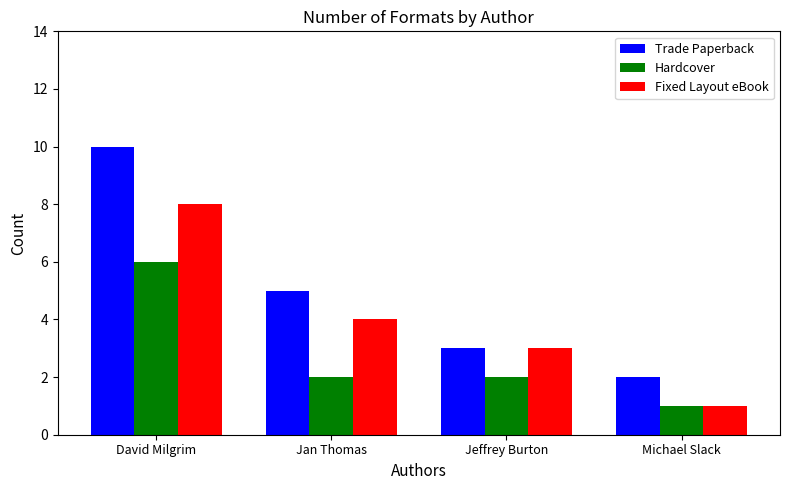

List the labels in order of Trade Paperback value, largest first.

David Milgrim, Jan Thomas, Jeffrey Burton, Michael Slack